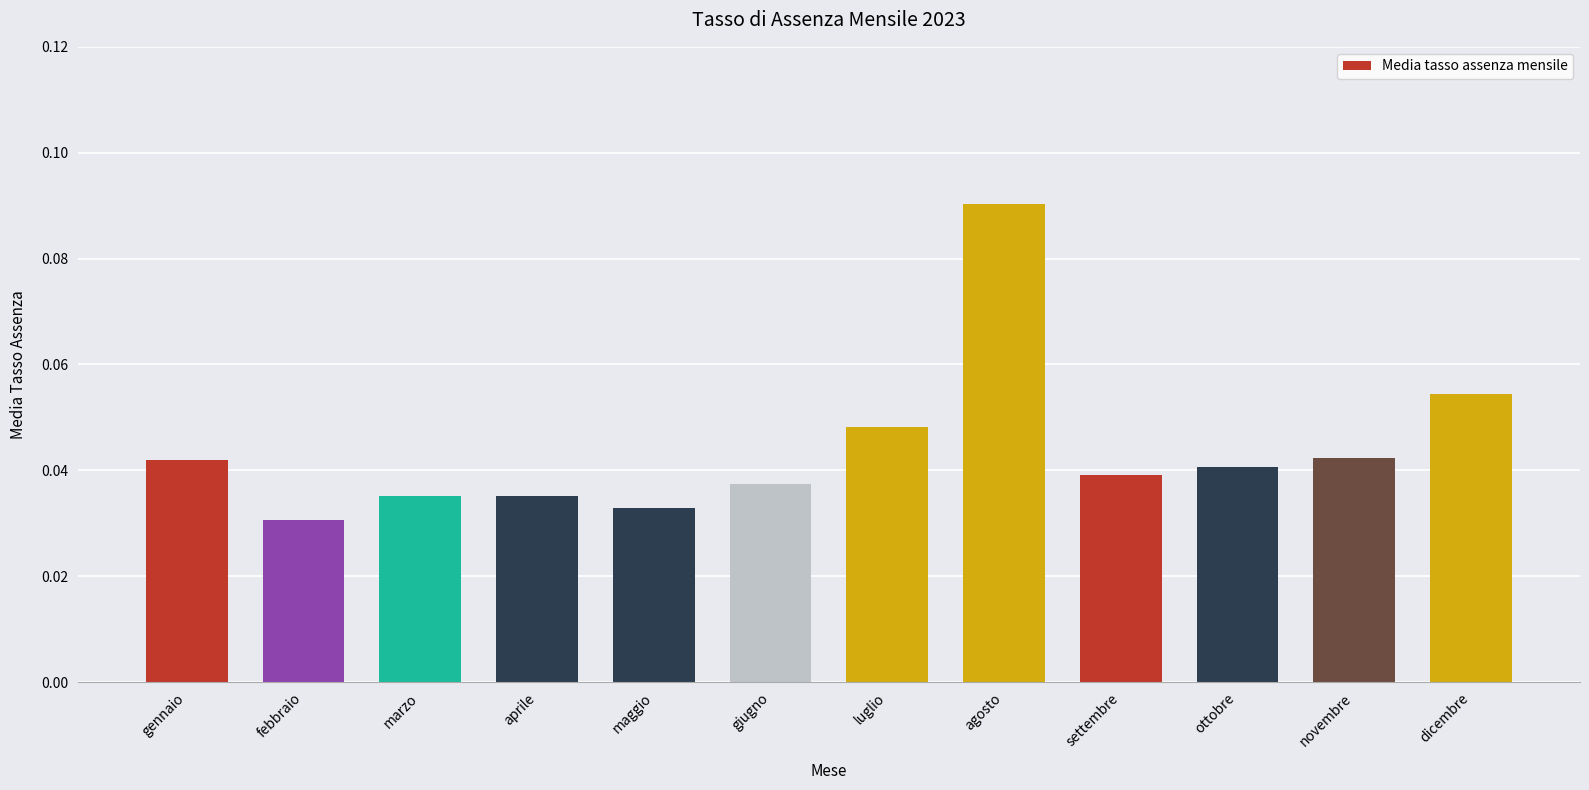

What is the label of the 8th bar from the left?

agosto